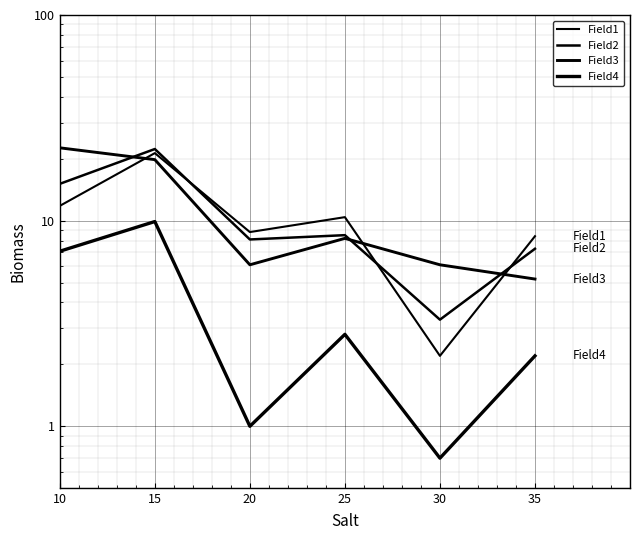

What is the difference between the Field2 values at 20 and 25?

0.4